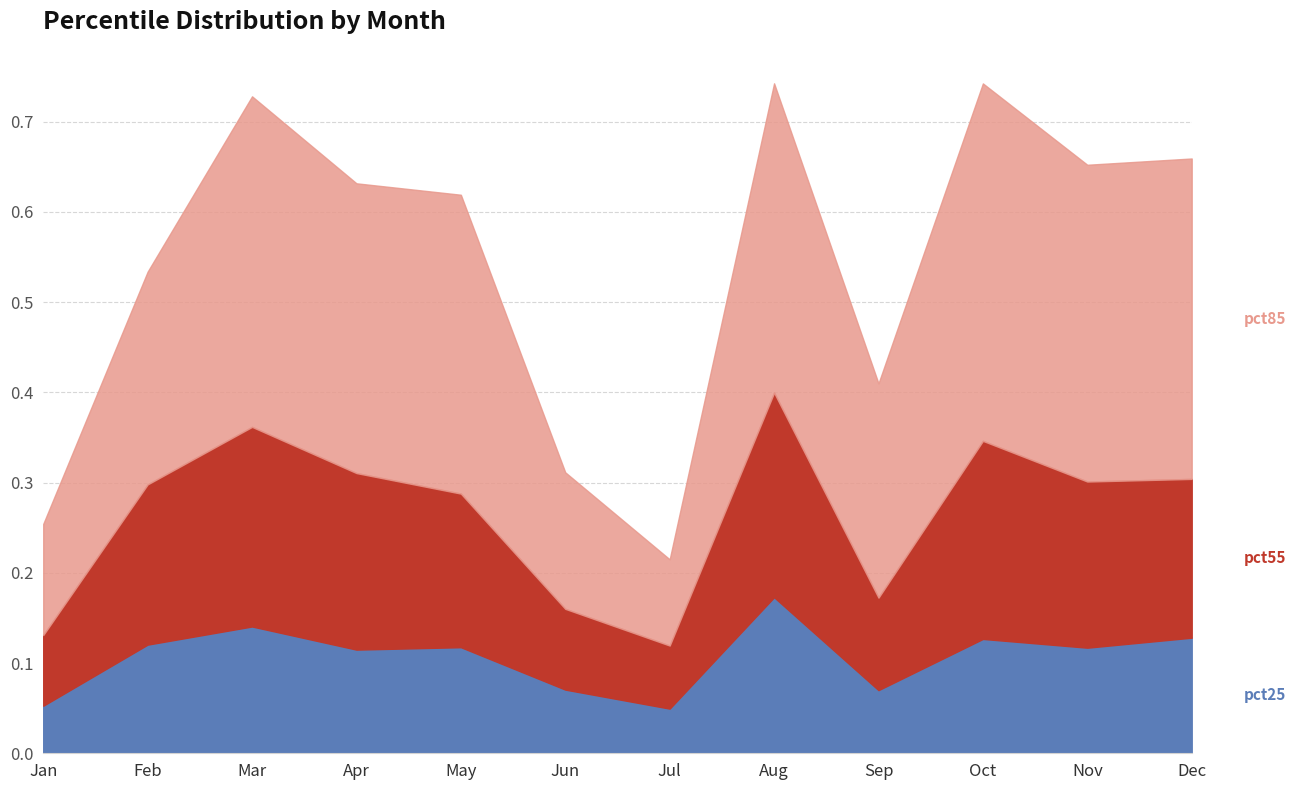

Where is pct25 nearest to the value 0?

Jul